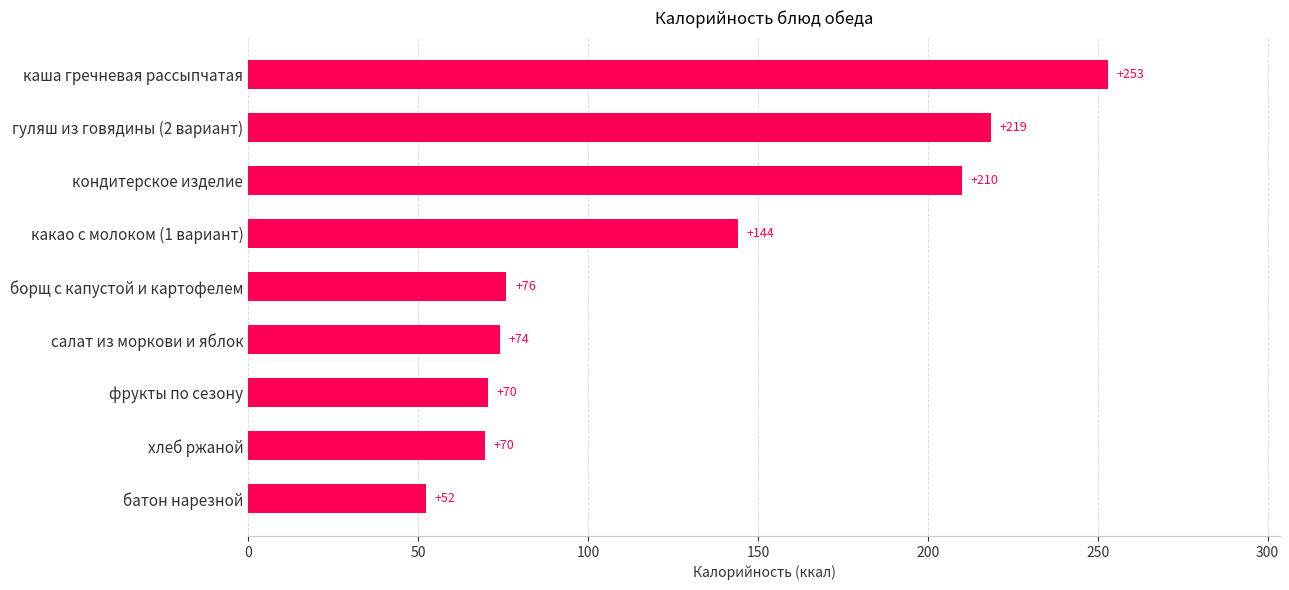

Are the bars horizontal?

Yes